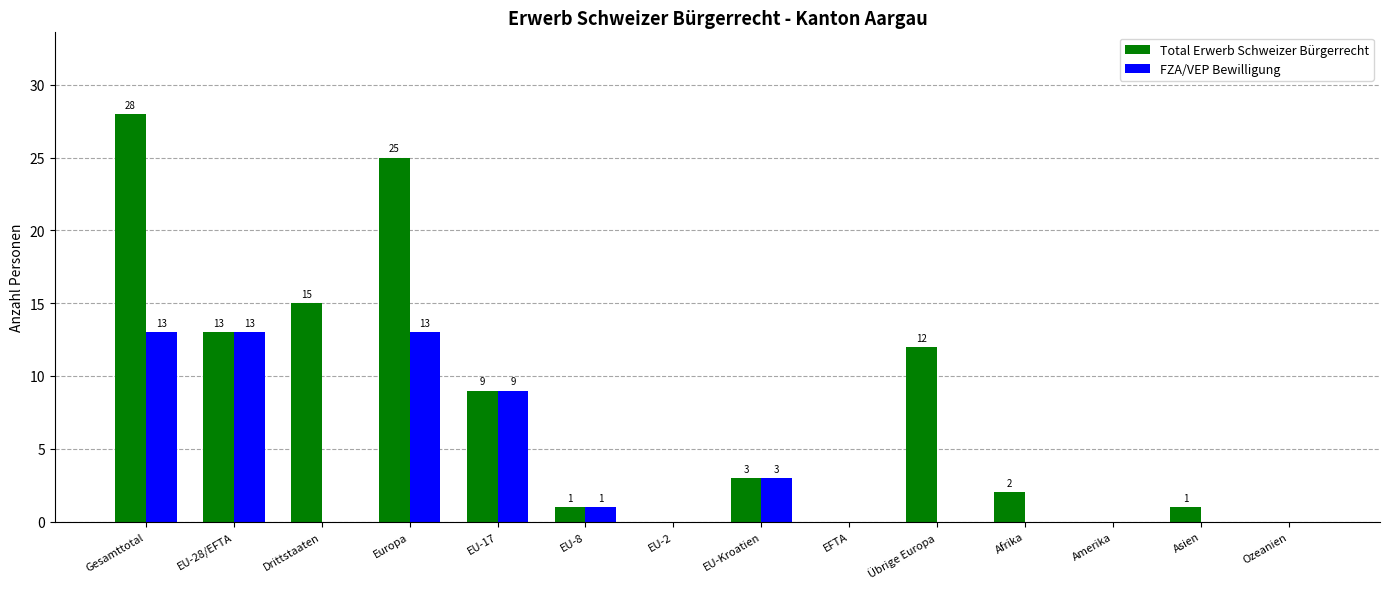

Which series changed the most between EU-28/EFTA and Asien?

FZA/VEP Bewilligung